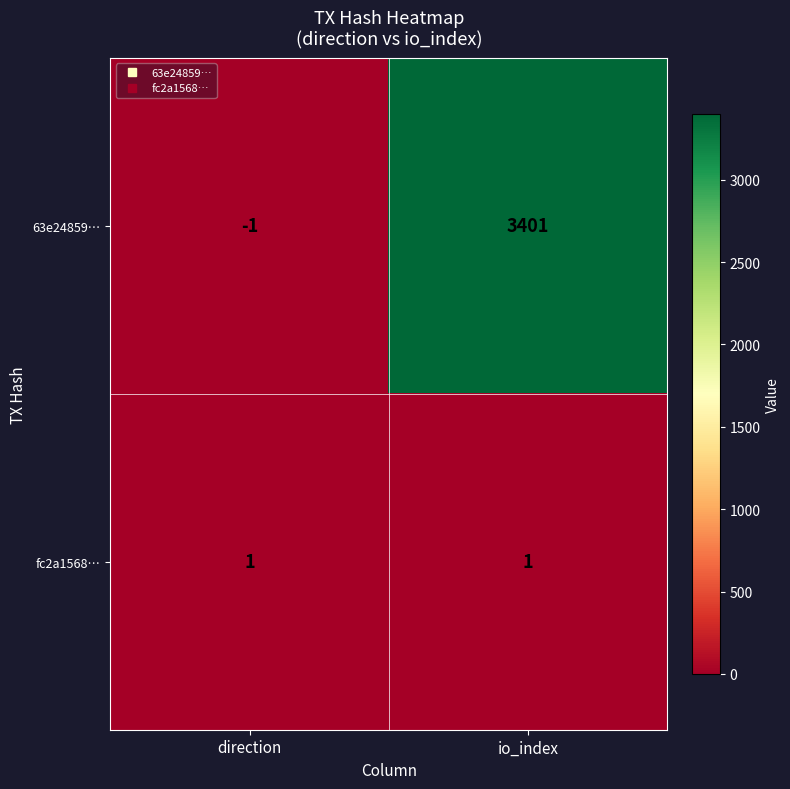

Count the number of data series in this chart.

2